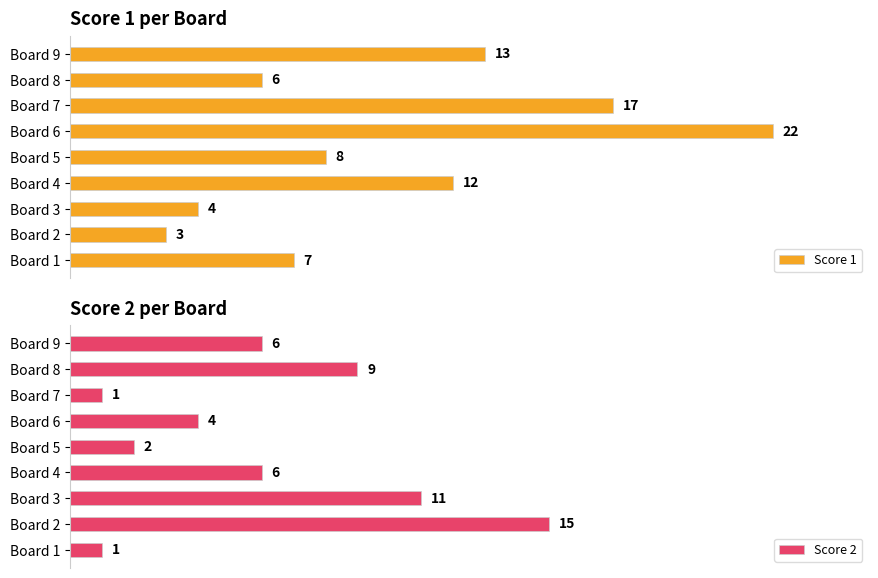

What are all the series names shown in the legend?

Score 1, Score 2